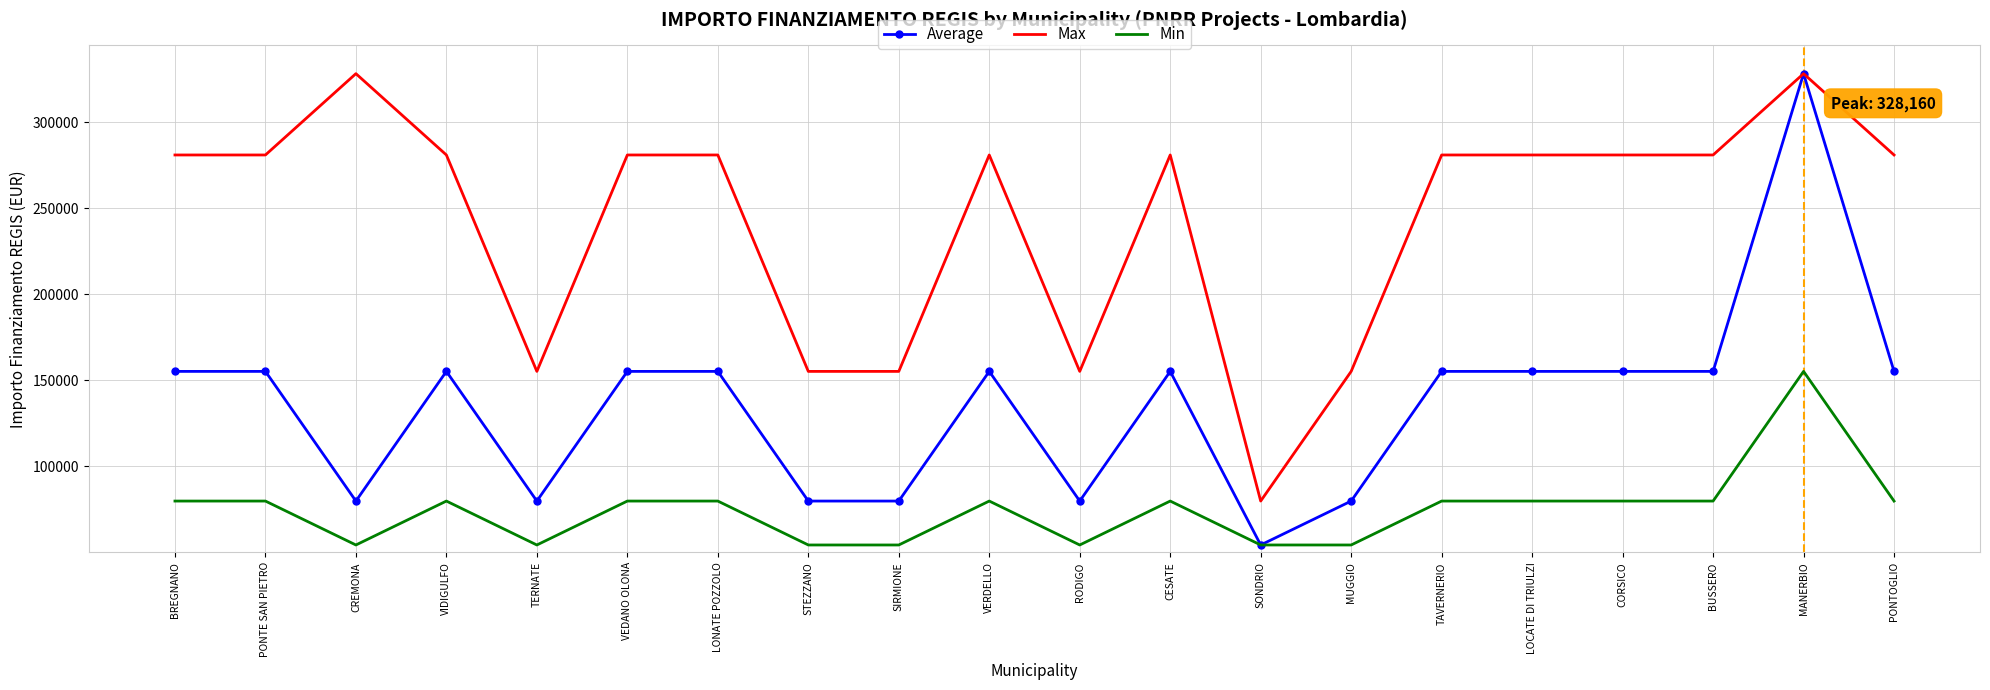

The value of Average at PONTOGLIO is 214403. True or false?

False